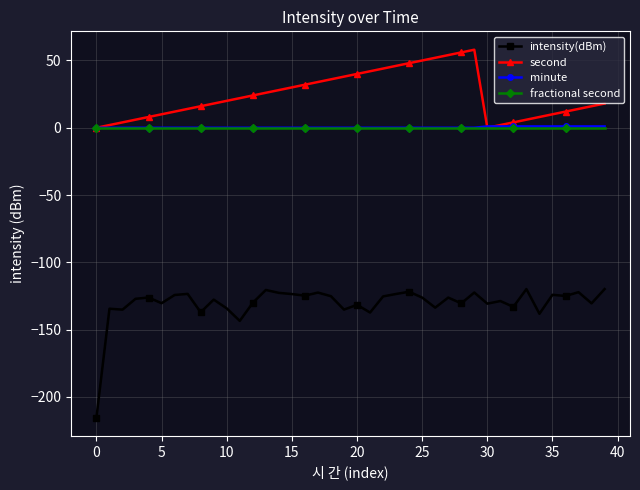

Which series has the largest total across all categories?

second